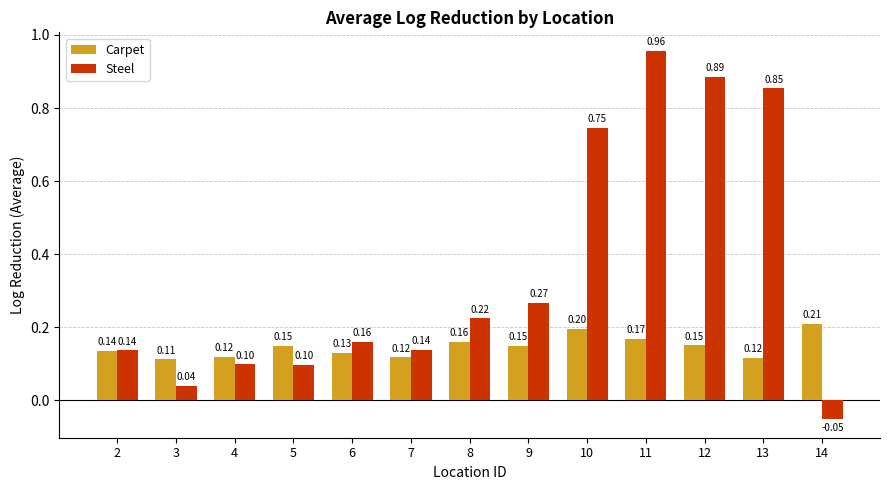

What are all the series names shown in the legend?

Carpet, Steel